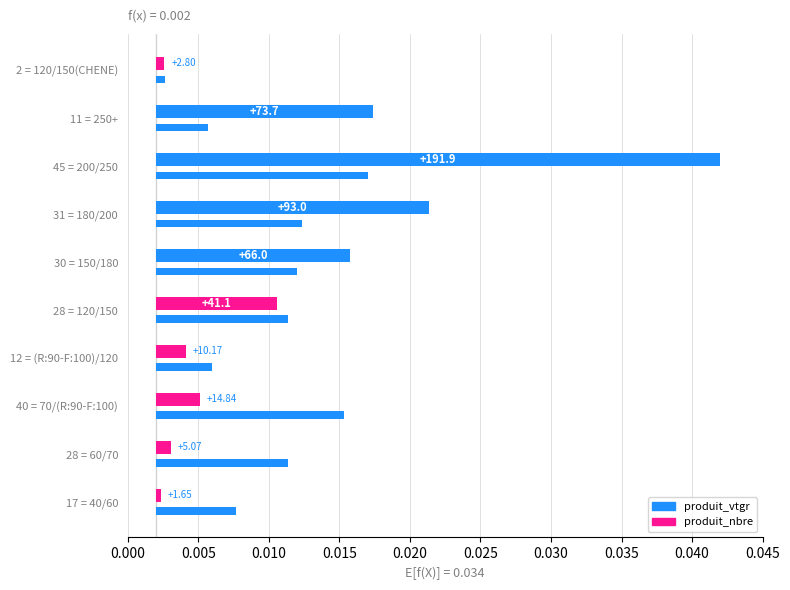

Which series has the largest total across all categories?

produit_vtgr